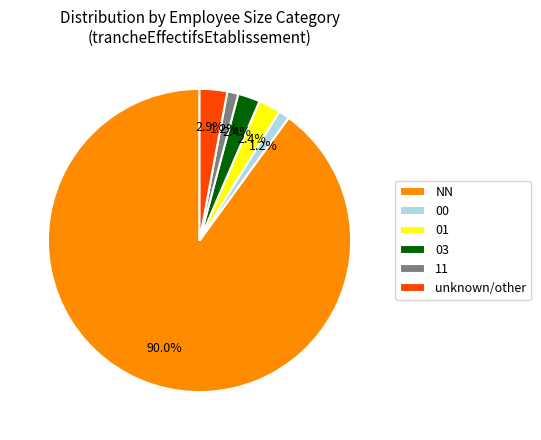

Approximately how many times larger is the value at 03 compared to 01?

1.0